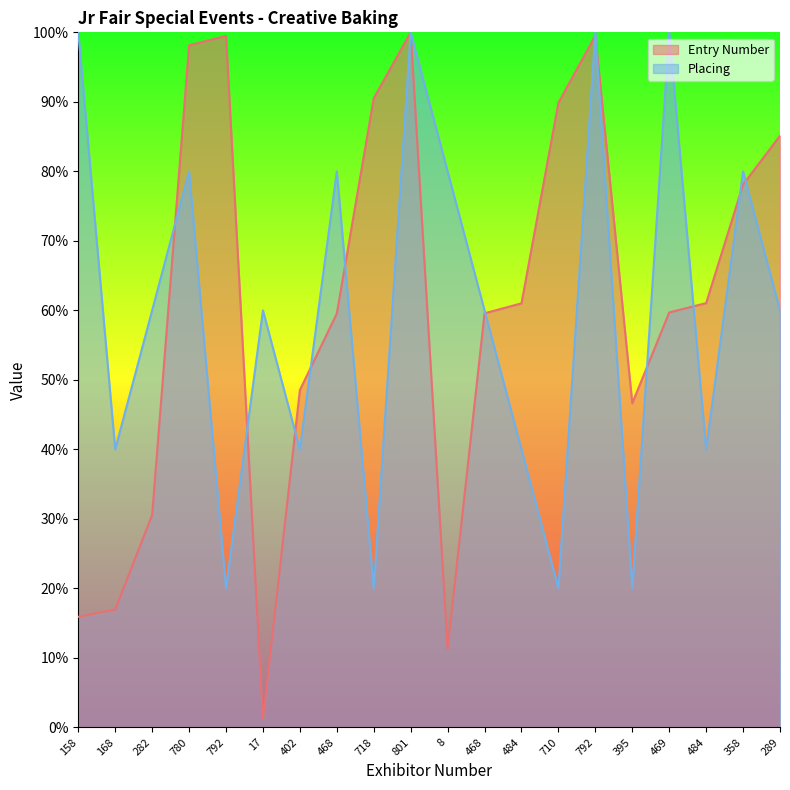

What is the spread (max minus min) of values at 710?

69.9